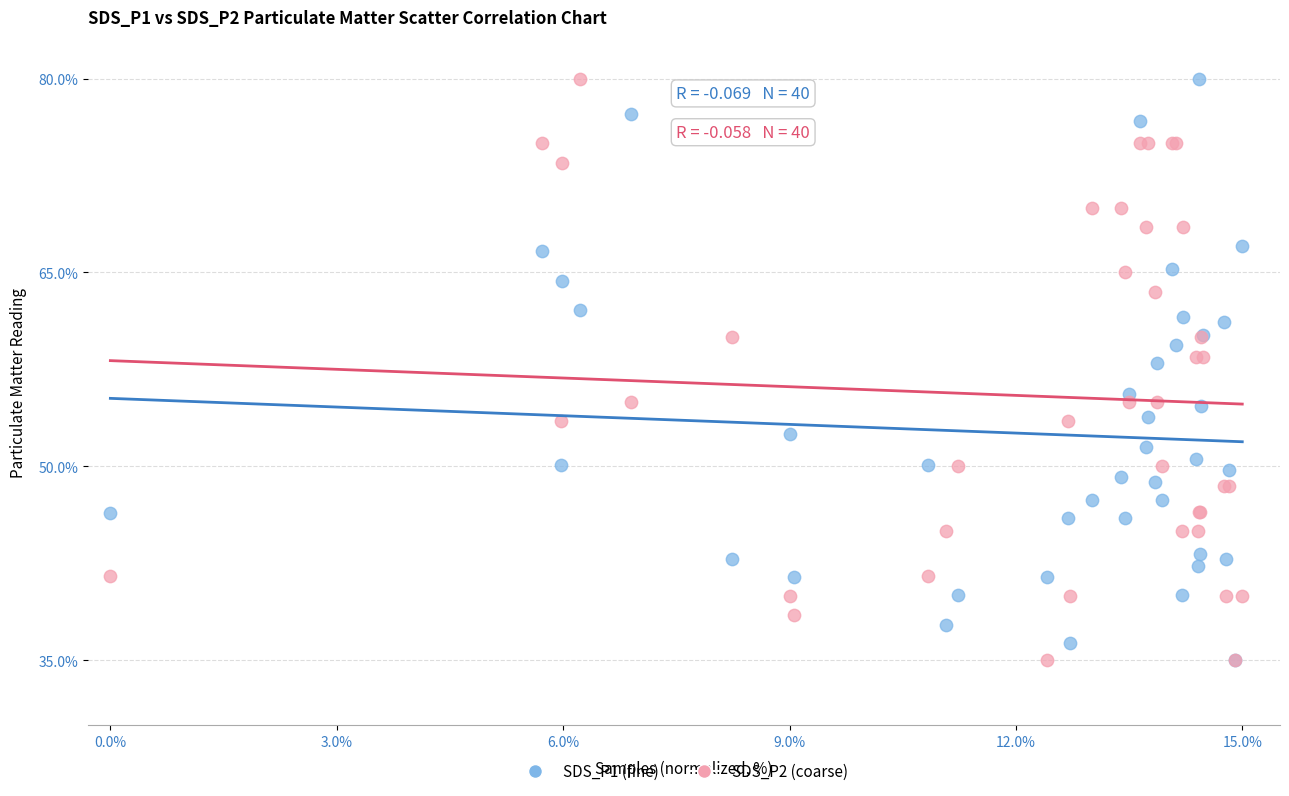

What are all the series names shown in the legend?

SDS_P1 (fine), SDS_P2 (coarse)